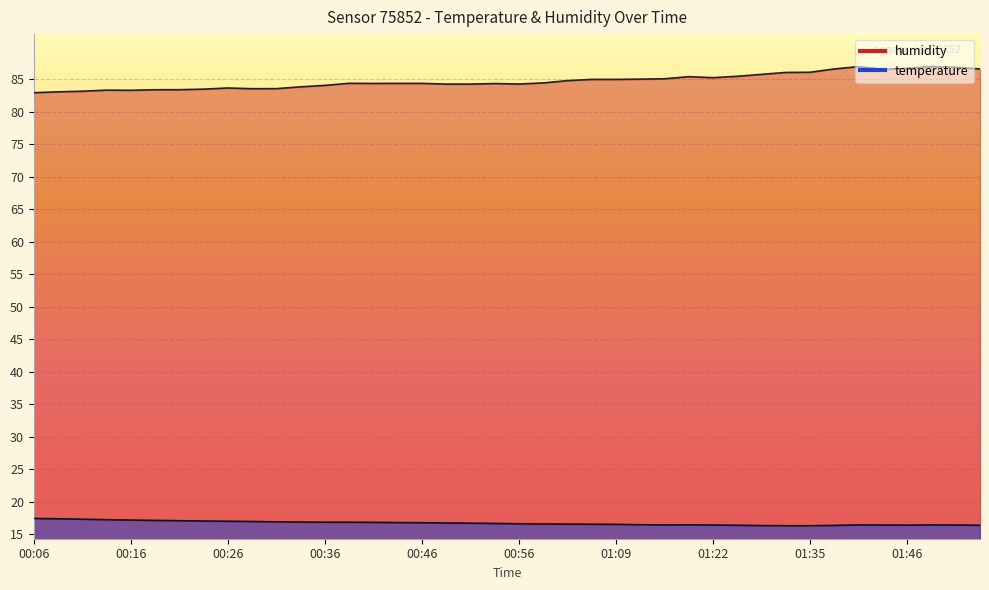

Which category has the lowest value across all series?

01:33